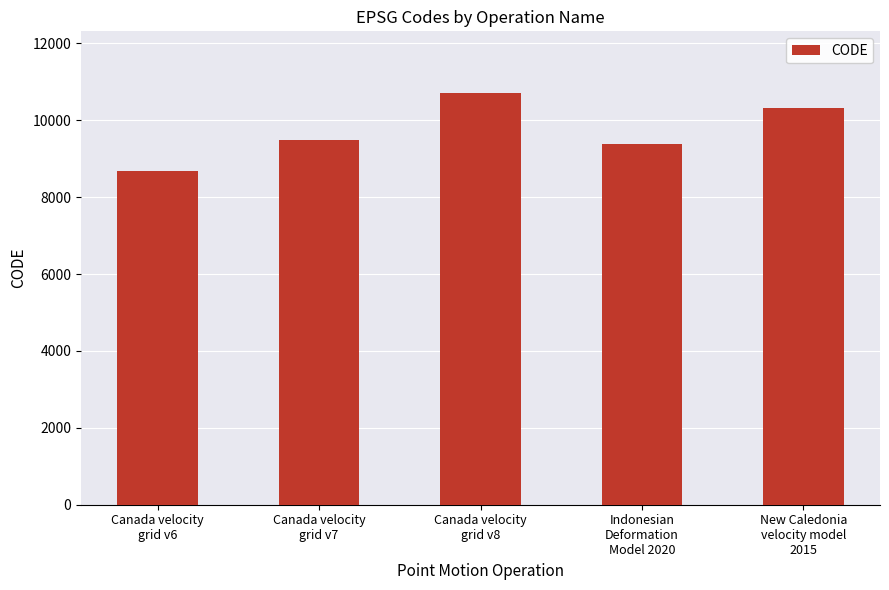

What is the label of the 2nd bar from the right?

Indonesian
Deformation
Model 2020